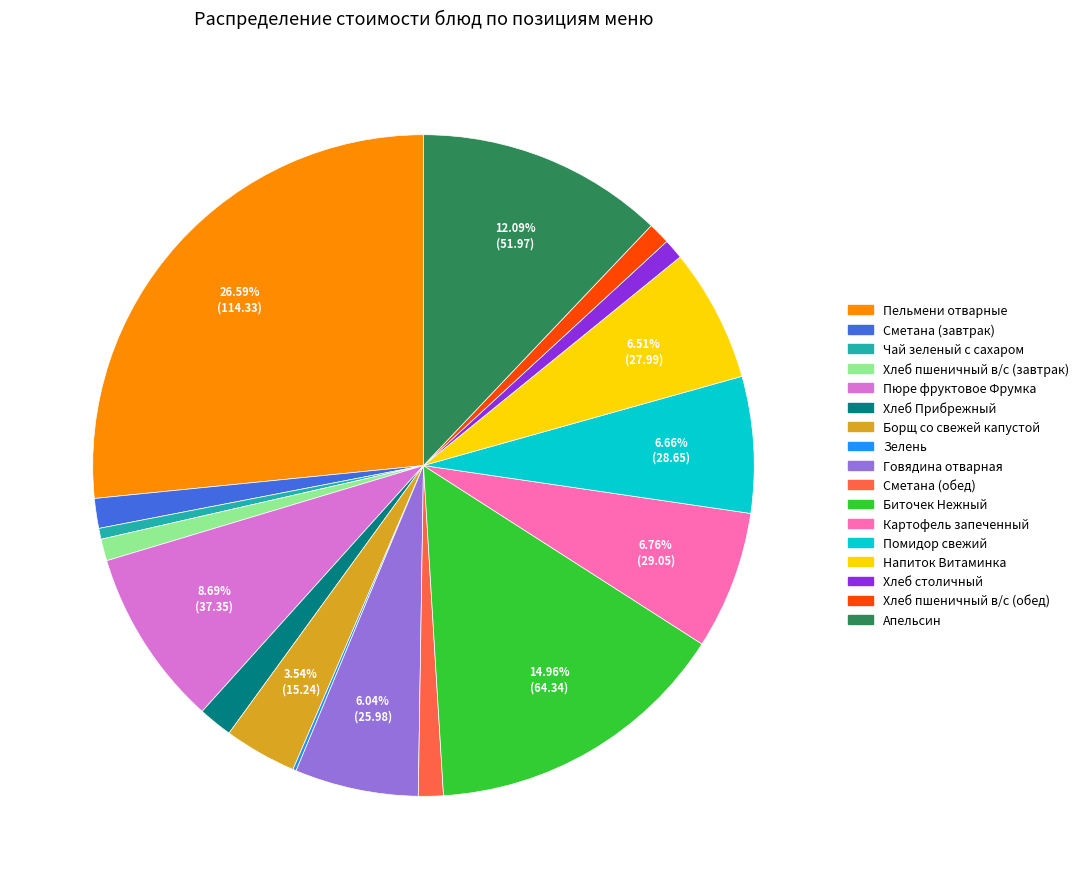

To the nearest percent, what is the combined percentage of Хлеб пшеничный в/с (завтрак) and Пельмени отварные?

28%